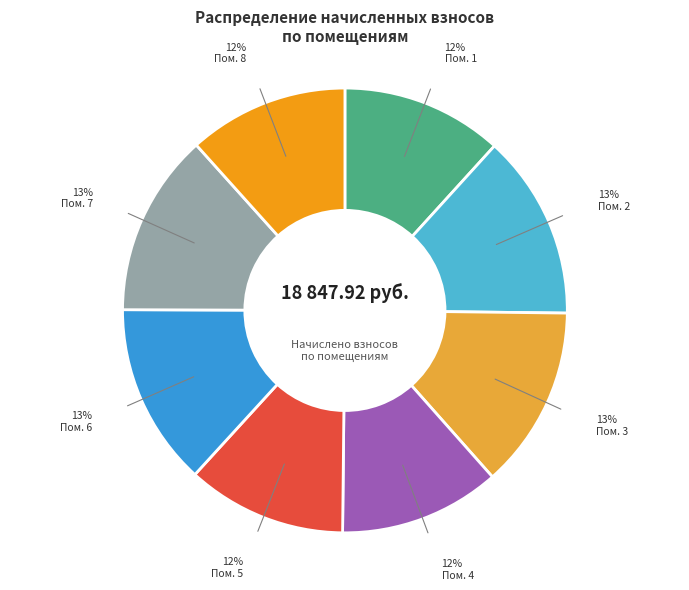

Does any single category account for the majority?

No